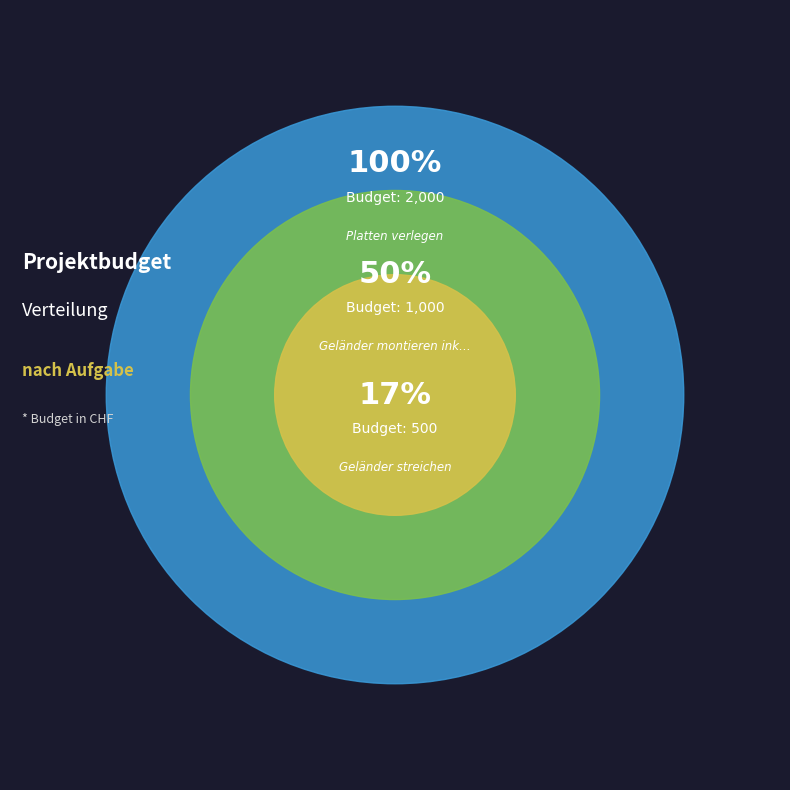

True or false: Platten verlegen accounts for 68% of the total.

False